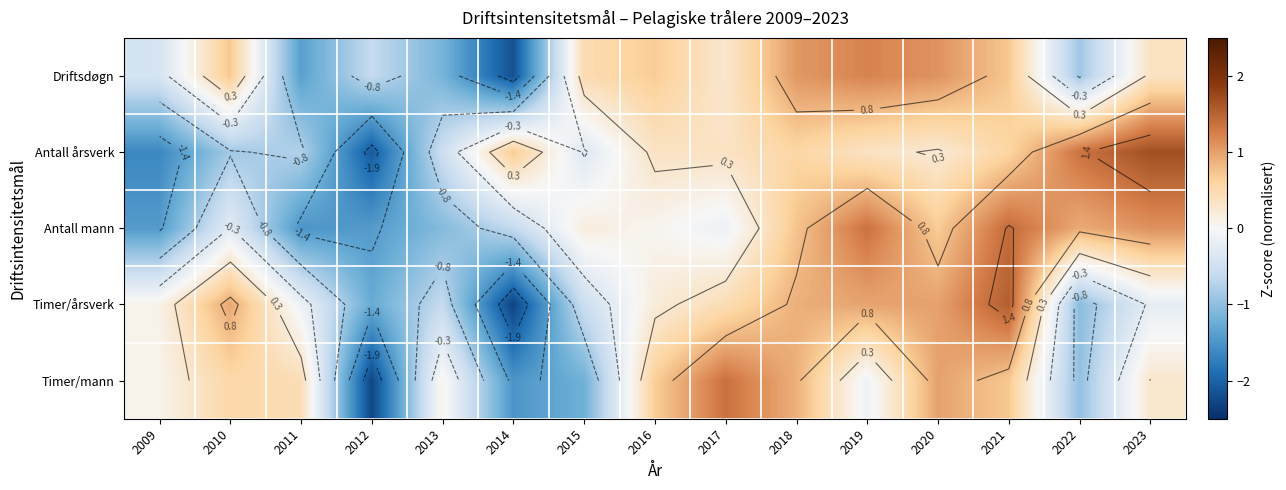

The value of Driftsdøgn at 2013 is -1.2. True or false?

True